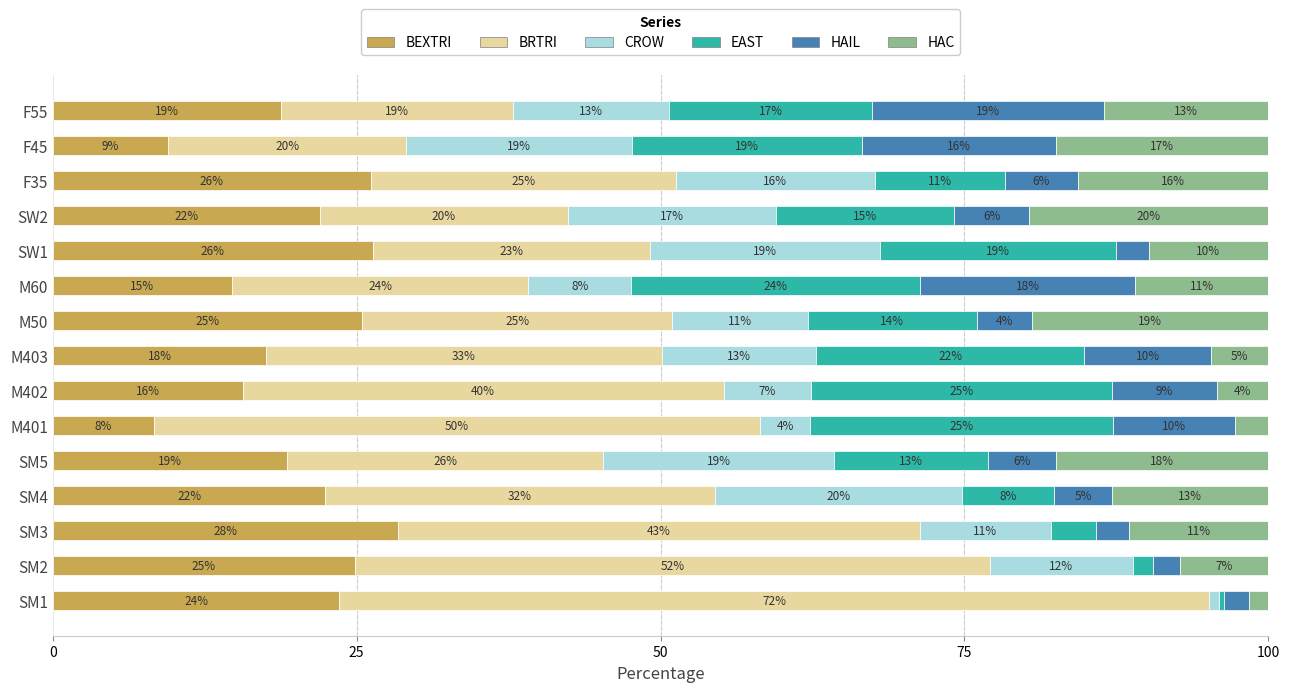

What are all the series names shown in the legend?

BEXTRI, BRTRI, CROW, EAST, HAIL, HAC